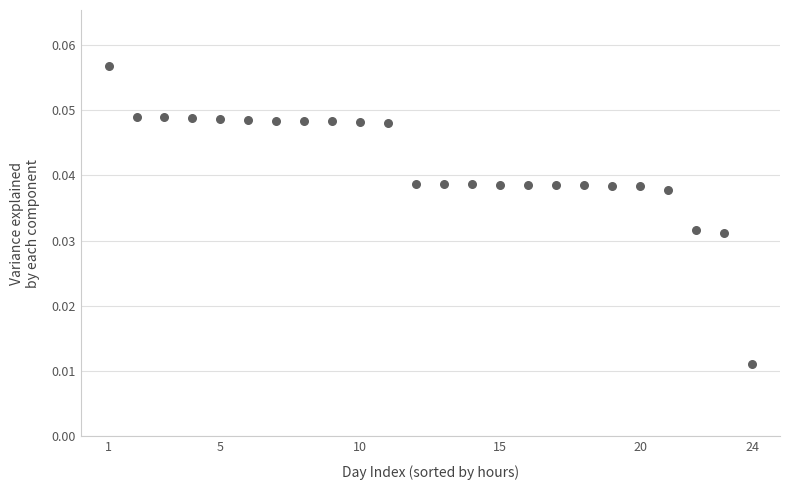

What is the range of X values (max minus min)?

23.0